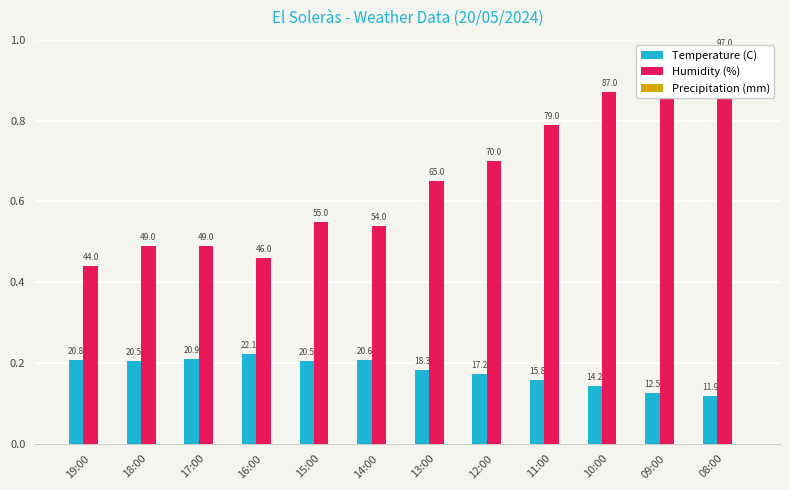

At how many categories does at least one series exceed 0?

12